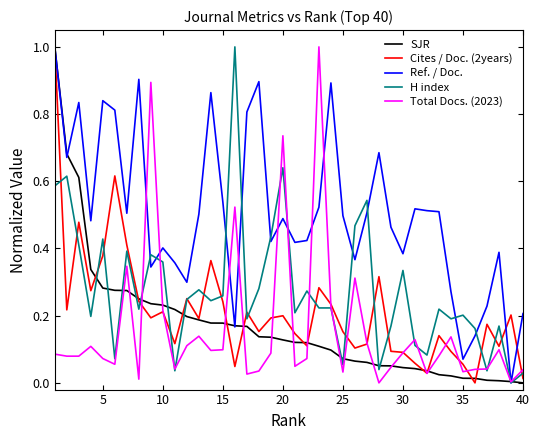

What is the greatest value displayed?

1.0